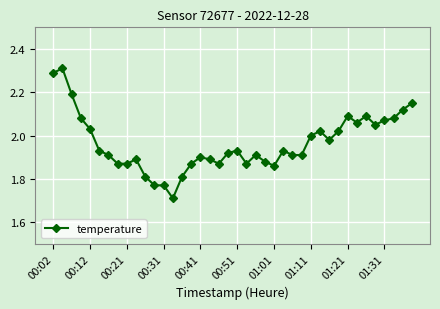

True or false: there are more than 1 points higher than both neighbors.

True